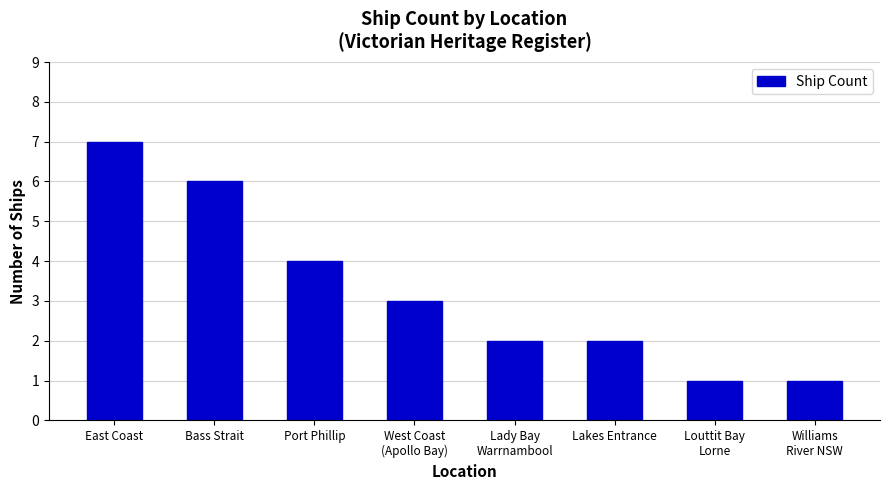

What is the maximum value shown in the chart?

7